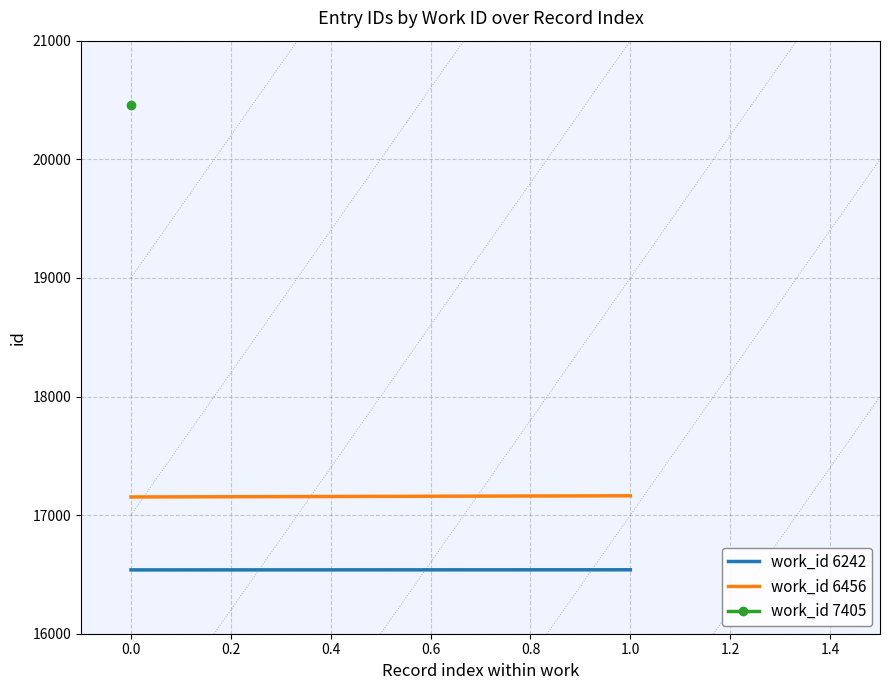

Between −0.2 and 0.0, which series saw the biggest shift?

work_id 6456